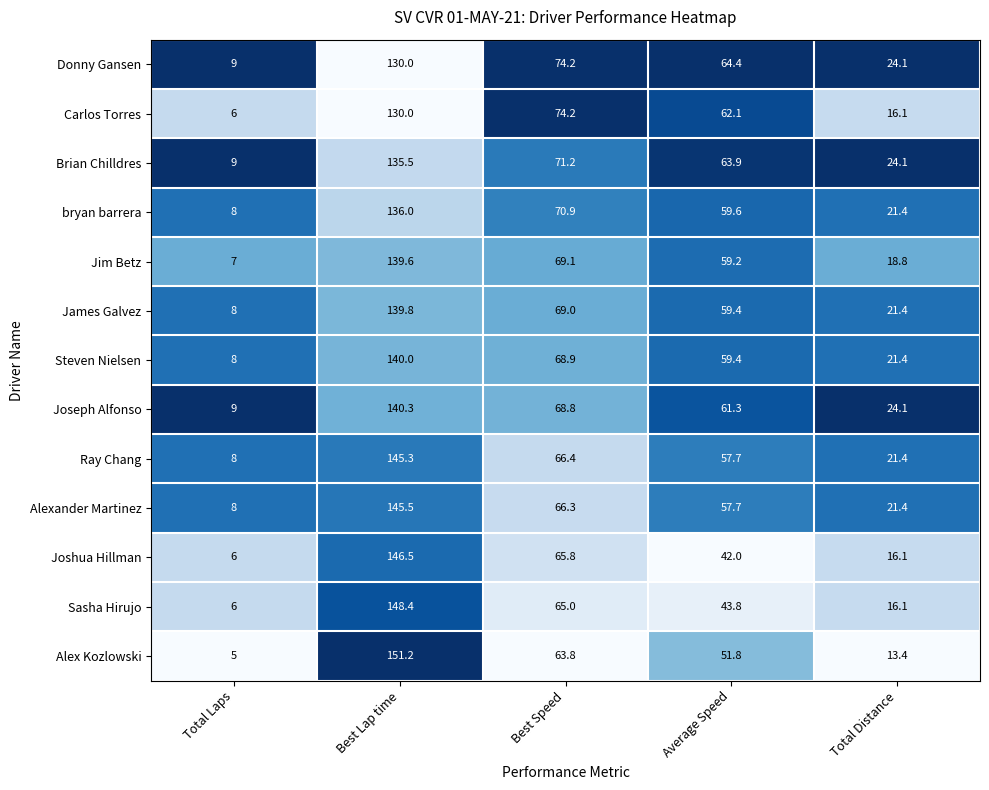

Is it true that James Galvez equals 79.7 at Best Lap time?

False